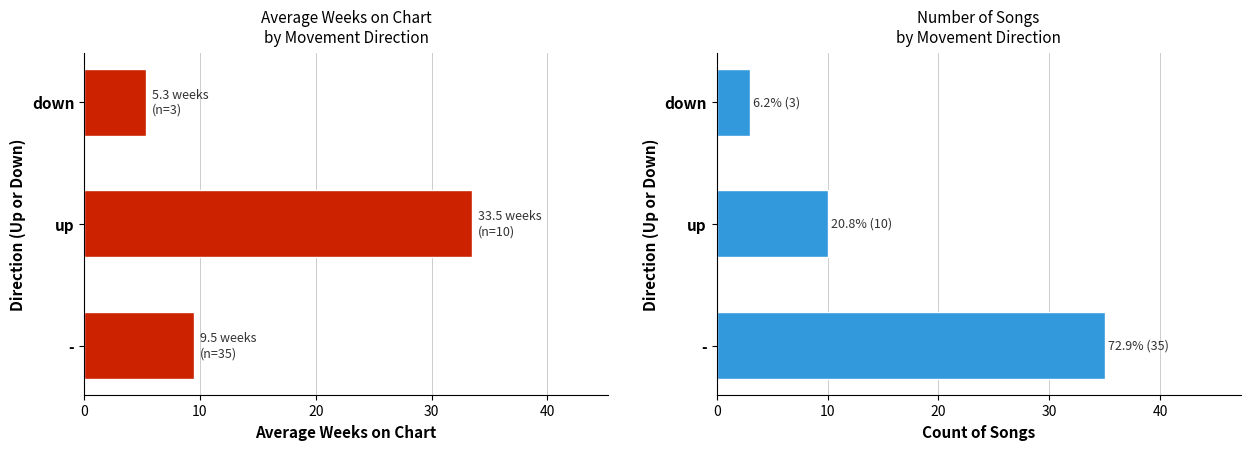

At how many categories does at least one series exceed 30?

2